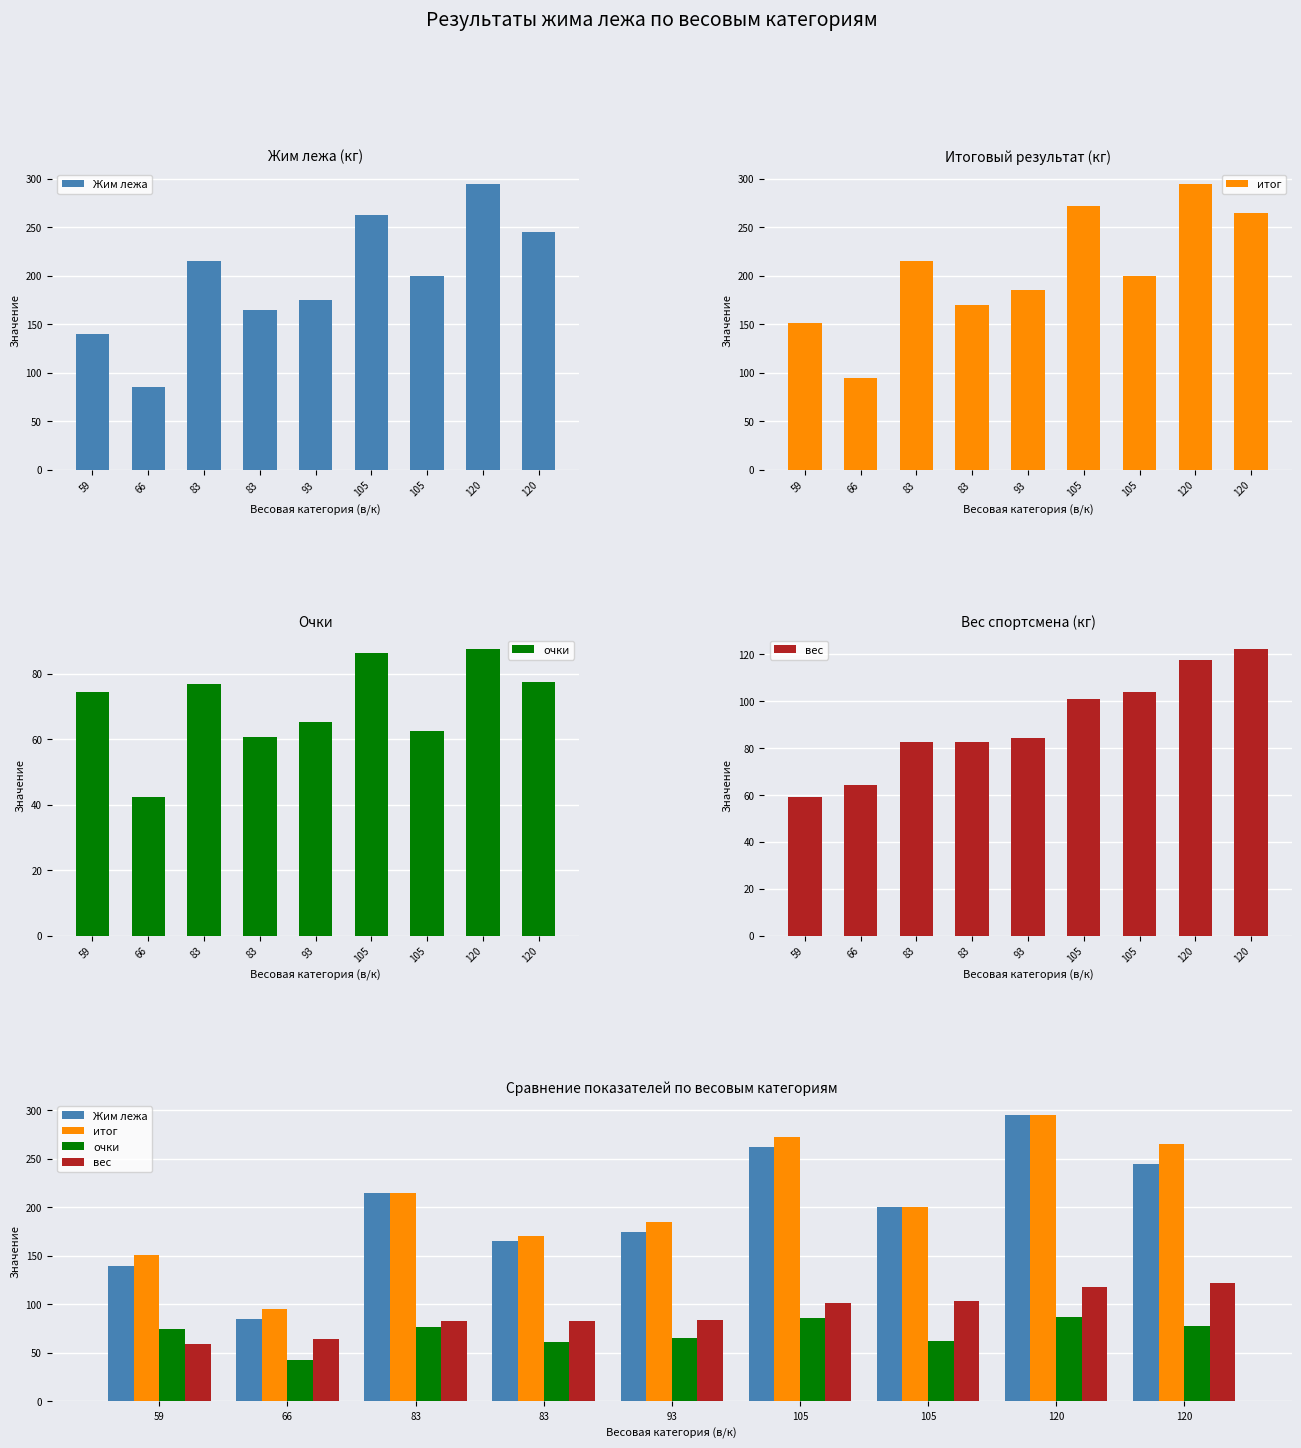

How many distinct data groups are displayed?

4